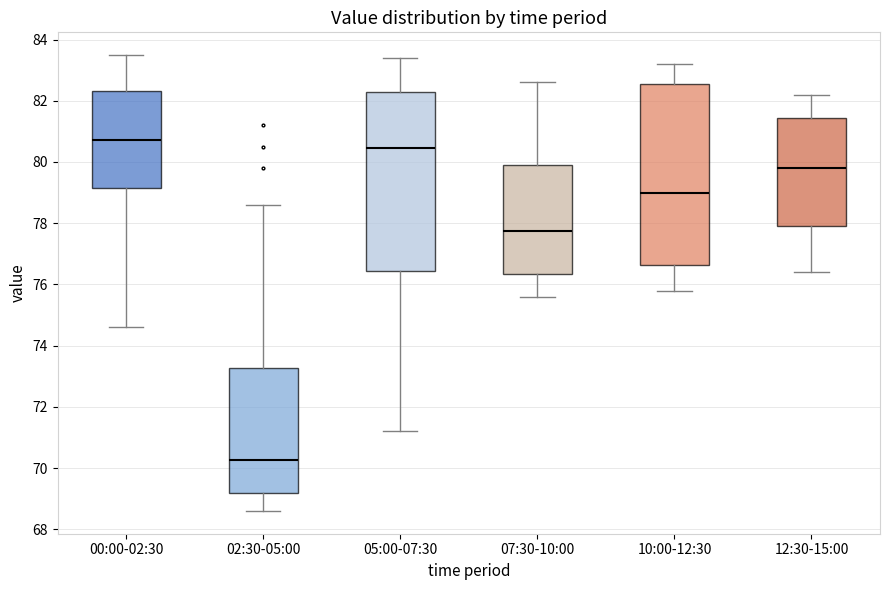

Which box has the highest median line?

00:00-02:30